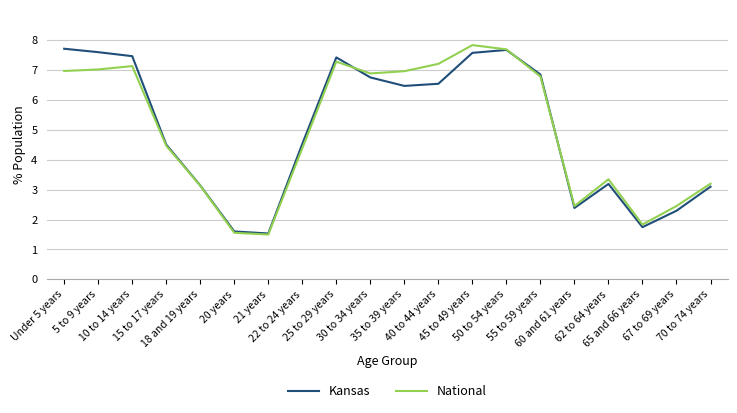

At which category does Kansas reach its first local peak?

25 to 29 years